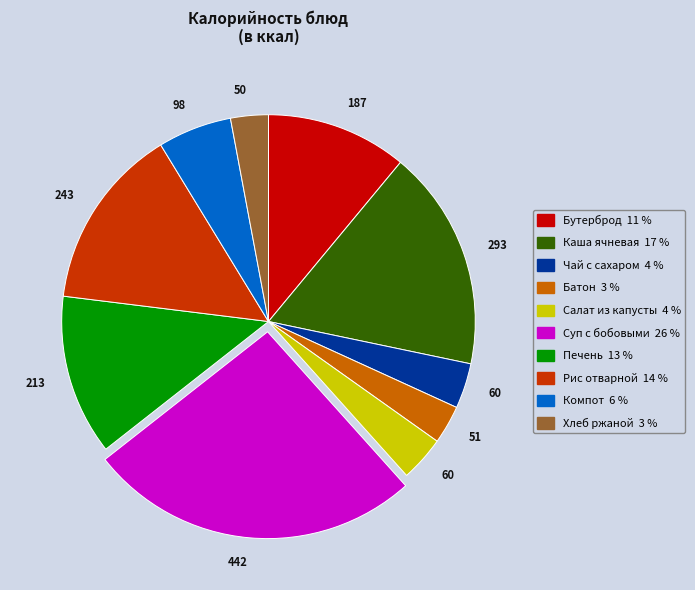

Is there any slice that represents more than half of the pie?

No